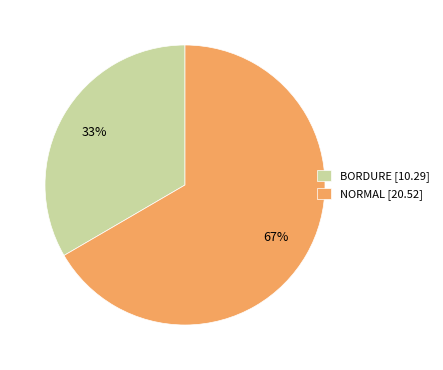

Which category accounts for the majority?

NORMAL [20.52]